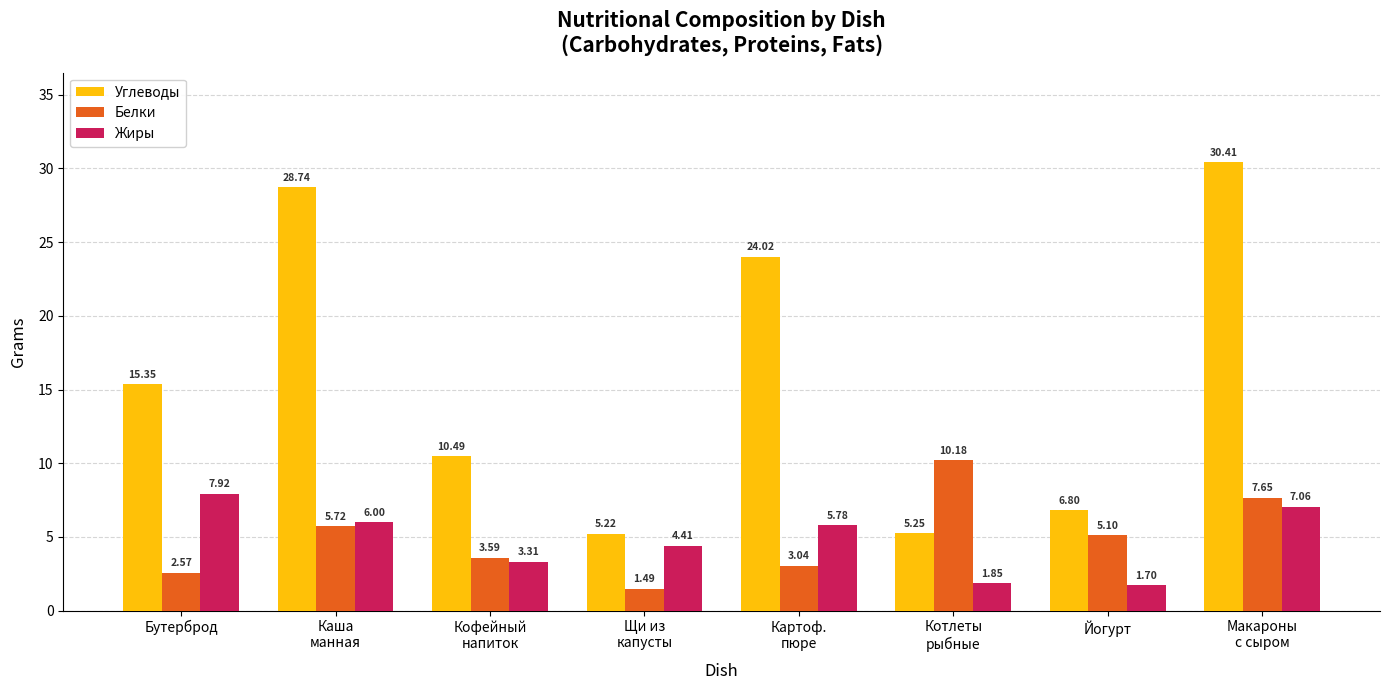

Rank the categories by Белки value from highest to lowest.

Котлеты
рыбные, Макароны
с сыром, Каша
манная, Йогурт, Кофейный
напиток, Картоф.
пюре, Бутерброд, Щи из
капусты